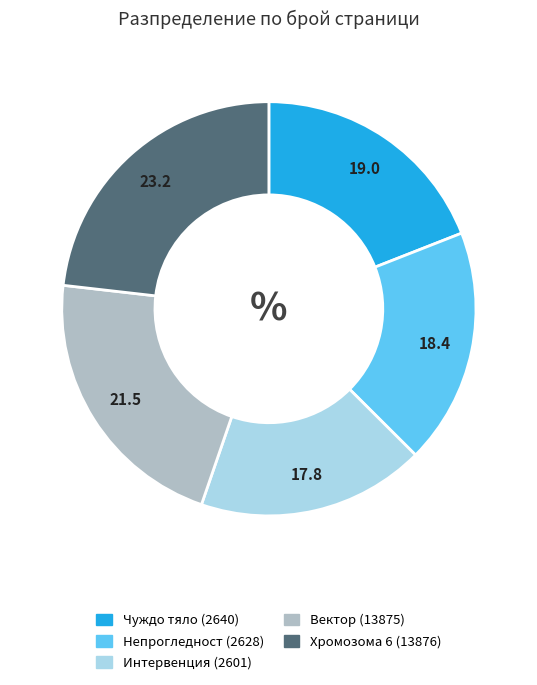

Rank the categories by value from lowest to highest.

Интервенция (2601), Непрогледност (2628), Чуждо тяло (2640), Вектор (13875), Хромозома 6 (13876)